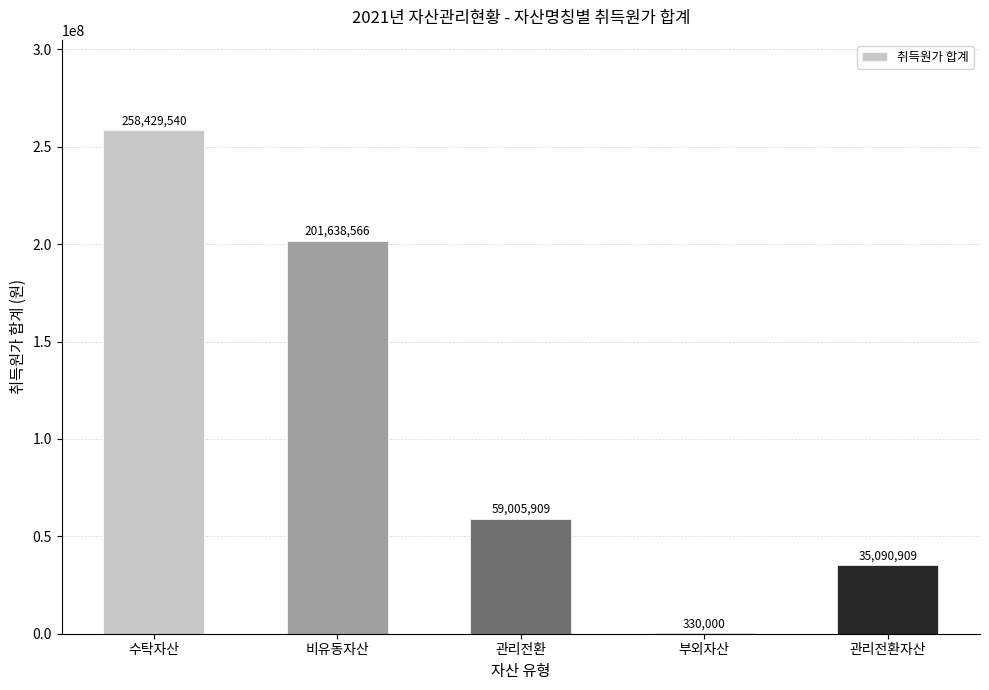

Approximately how many times larger is the value at 관리전환자산 compared to 비유동자산?

0.2